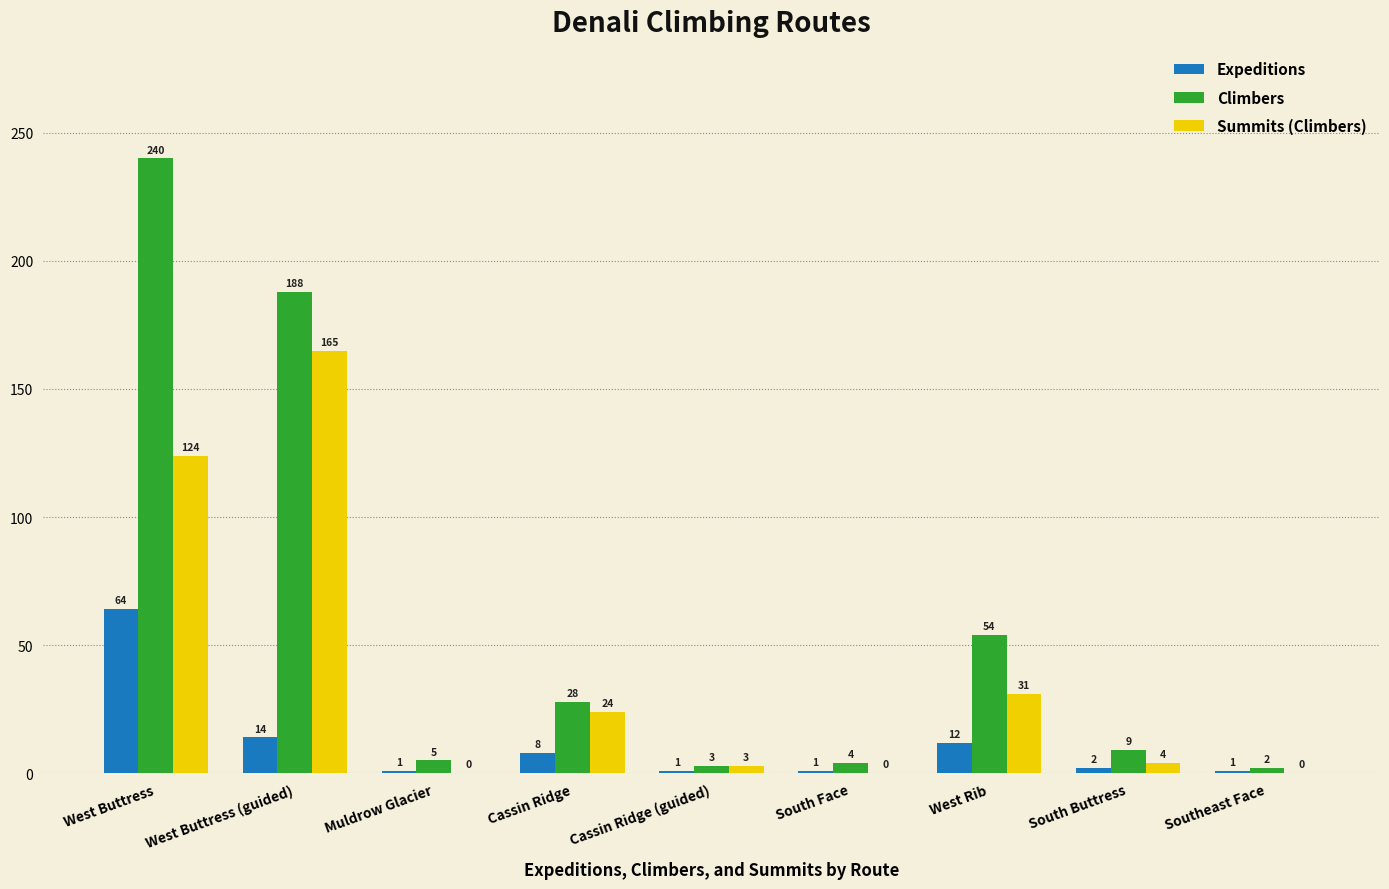

What is the greatest value displayed?

240